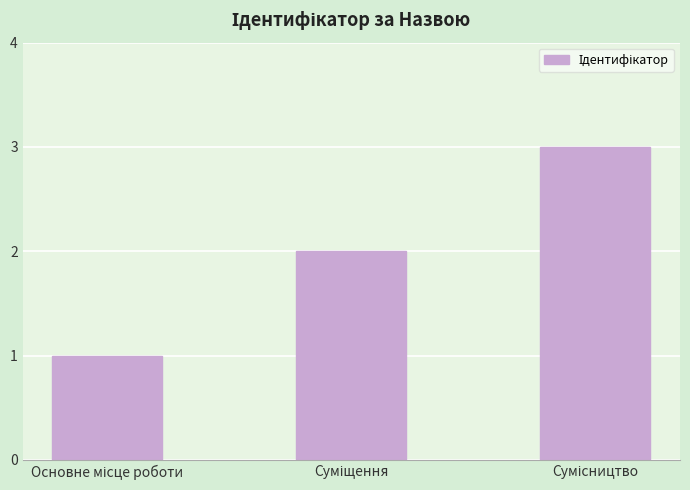

Reading left to right, transcribe all the data shown in this chart.

1	2	3